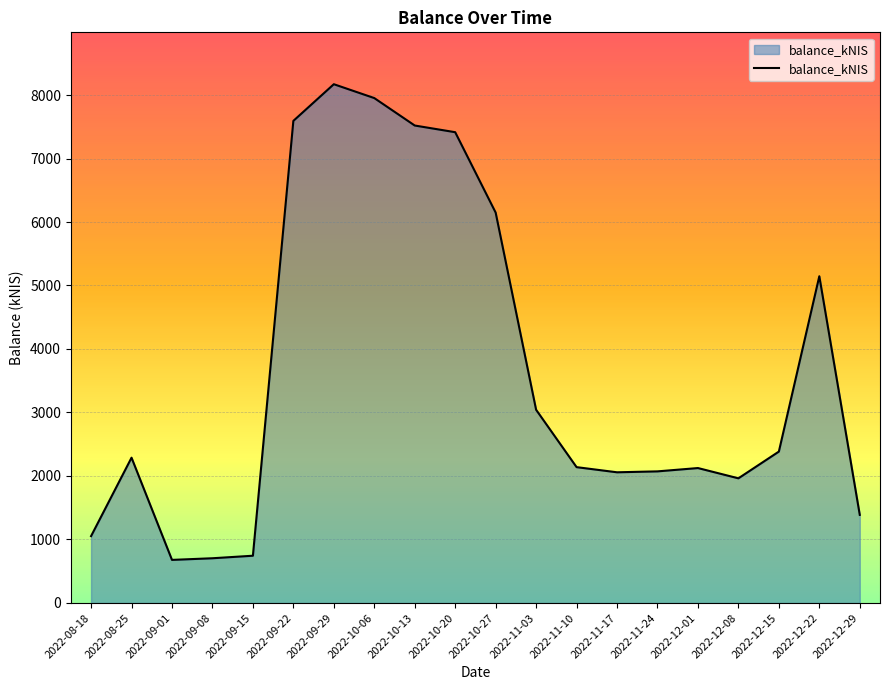

What is the ratio of the value at 2022-09-29 to the value at 2022-11-03?

2.7